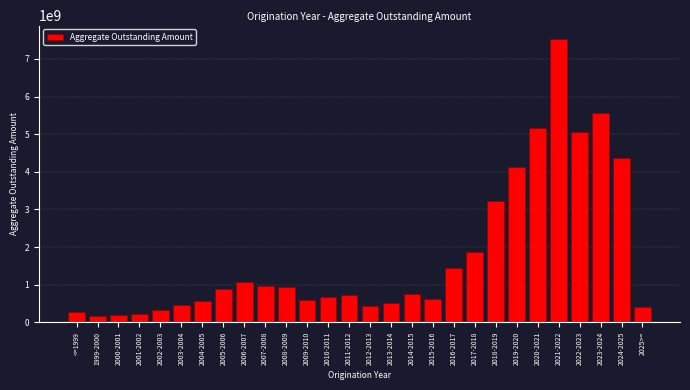

What is the label of the 28th bar from the right?

<=1999